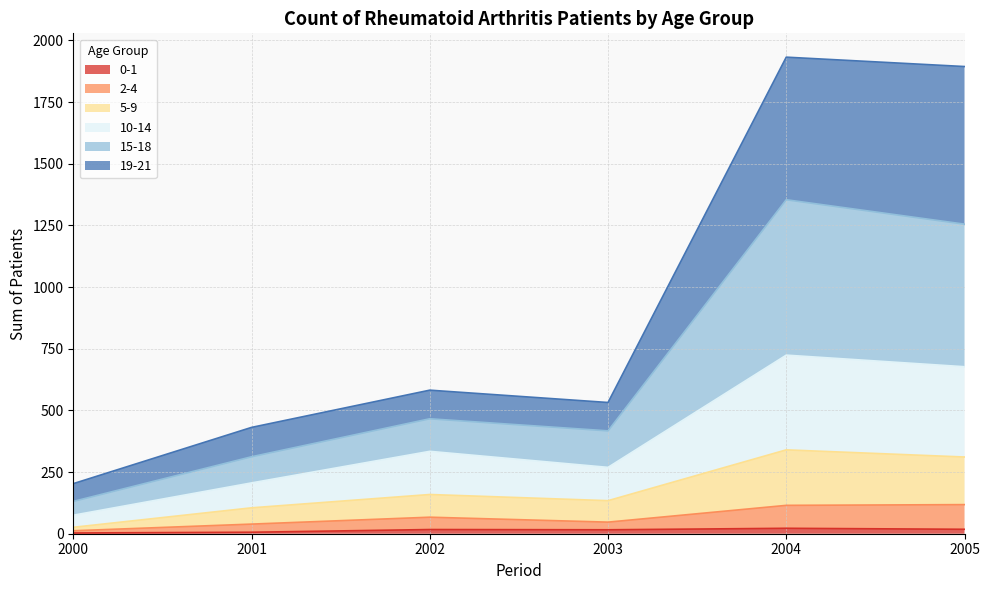

What is the maximum value for 0-1?

22